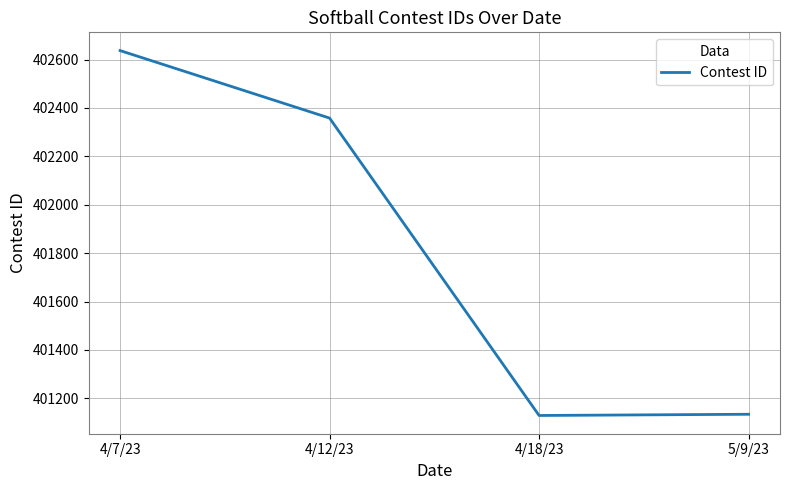

How many lines are shown in the chart?

1